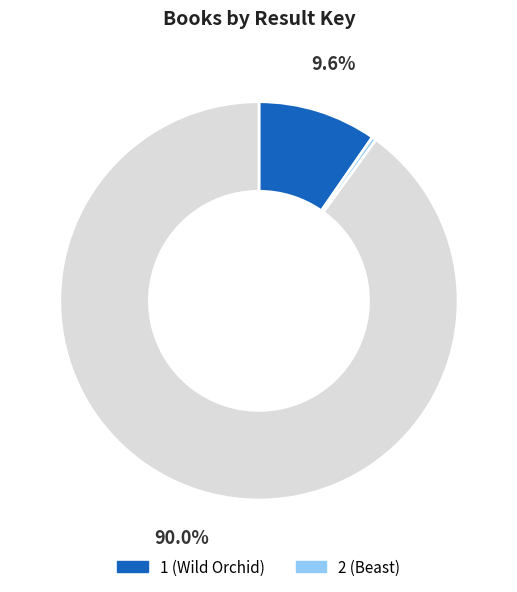

Is there a majority slice in this chart?

Yes